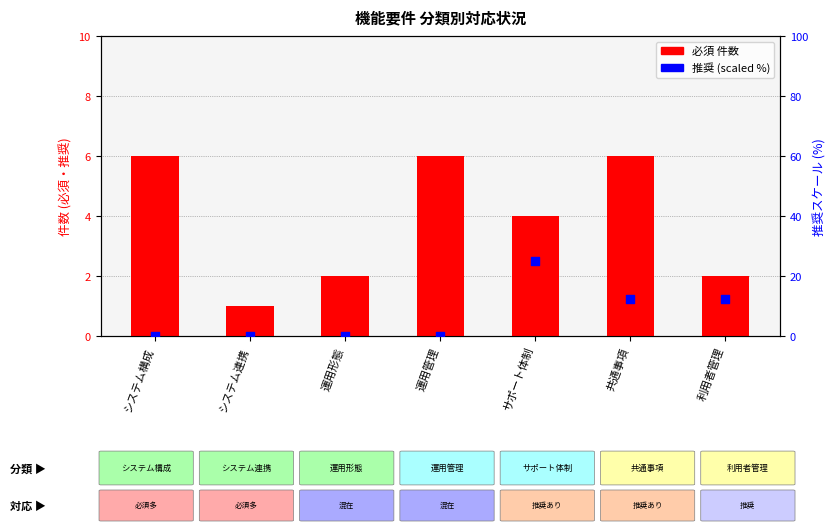

At how many categories does at least one series exceed 16?

1